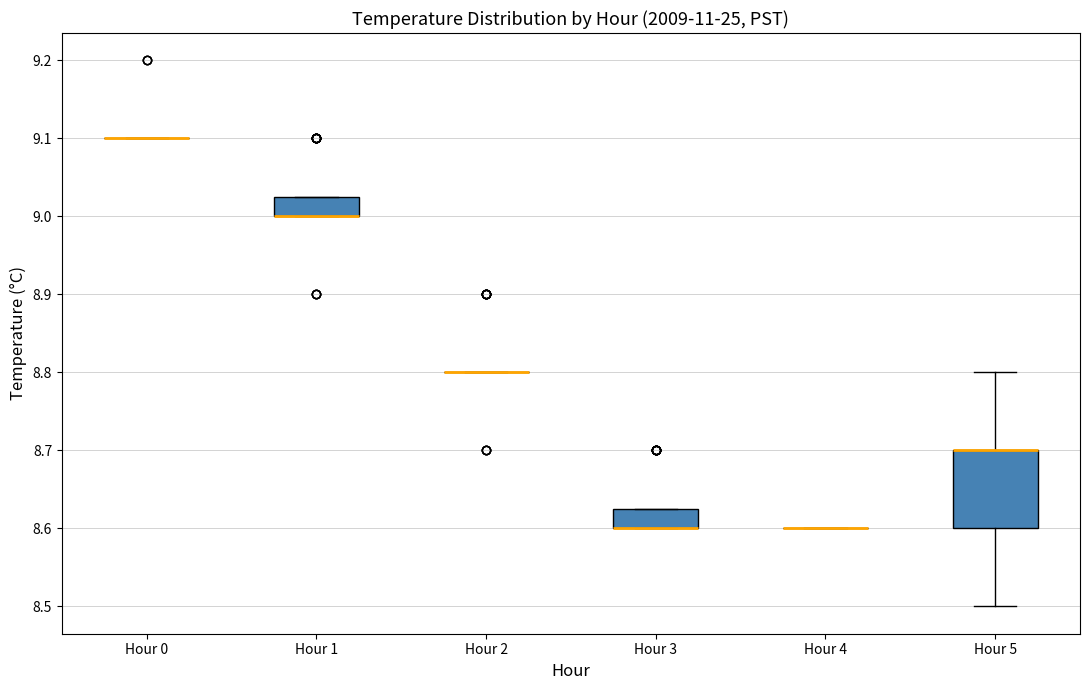

Where is the lower edge of the box for Hour 1 on the y-axis? The values are not printed on the chart, so give them approximately, as read against the axis.

9.00